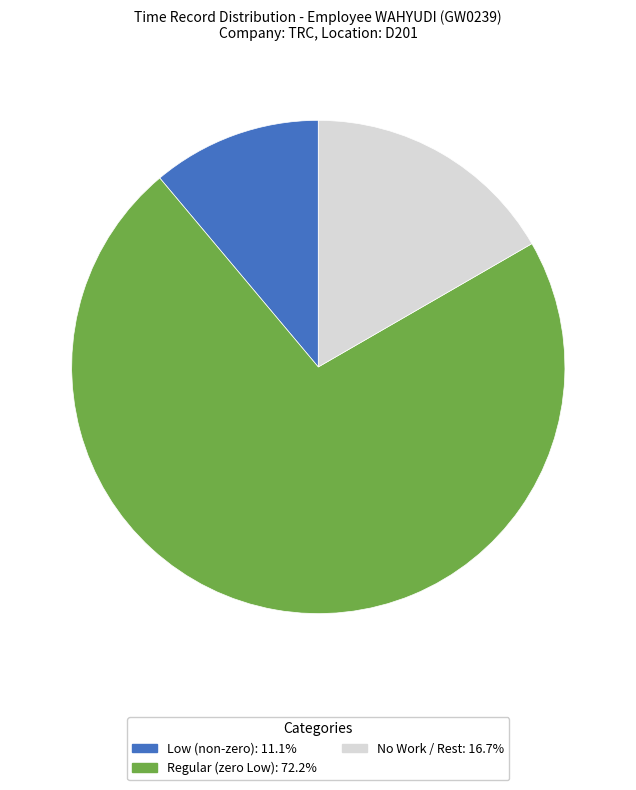

Does any single category account for the majority?

Yes